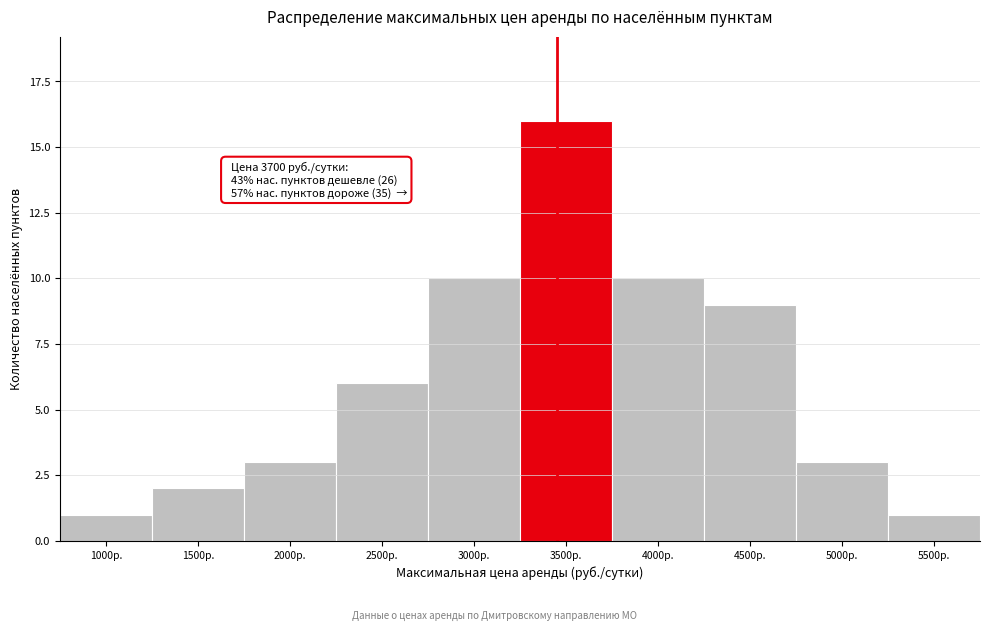

Reading left to right, list all the values displayed in this chart.

1000р.=1	1500р.=2	2000р.=3	2500р.=6	3000р.=10	3500р.=16	4000р.=10	4500р.=9	5000р.=3	5500р.=1